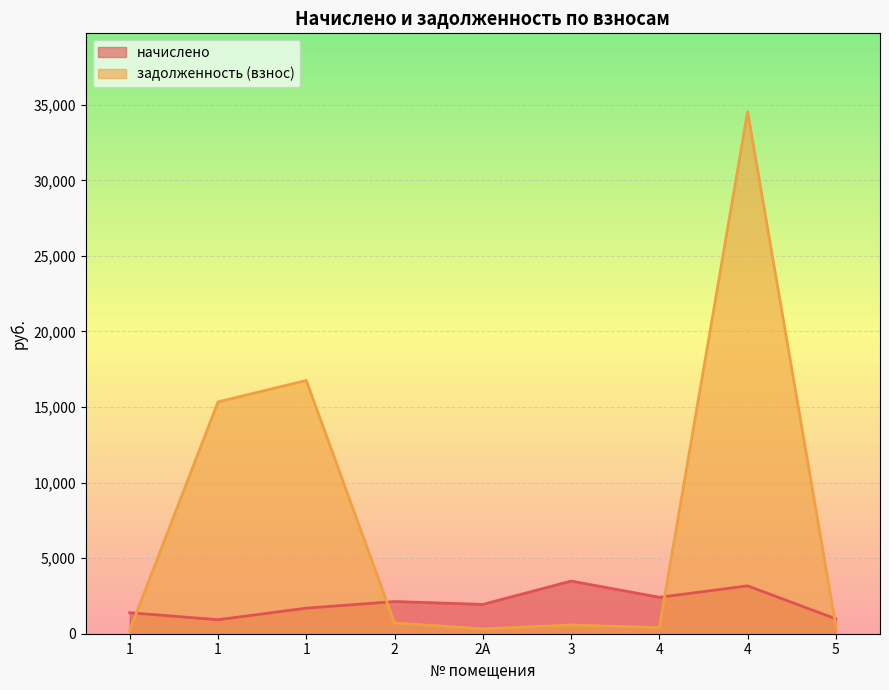

What is the minimum value shown in the chart?

231.6